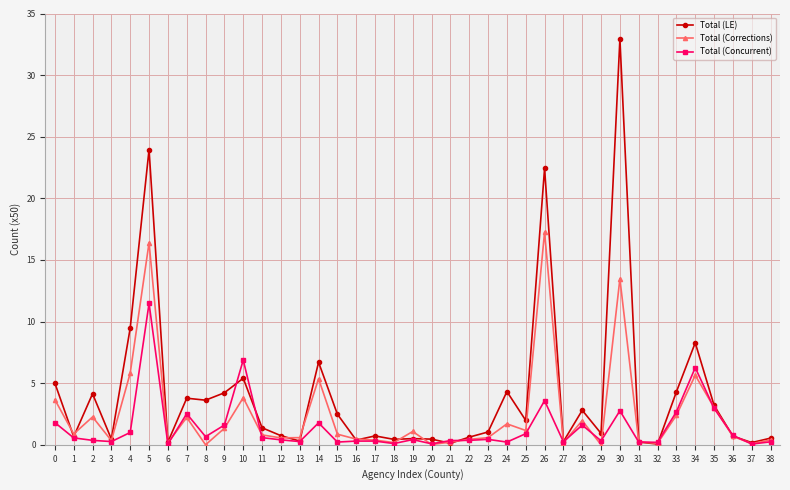

True or false: Total (Concurrent) and Total (Corrections) intersect in this chart.

True